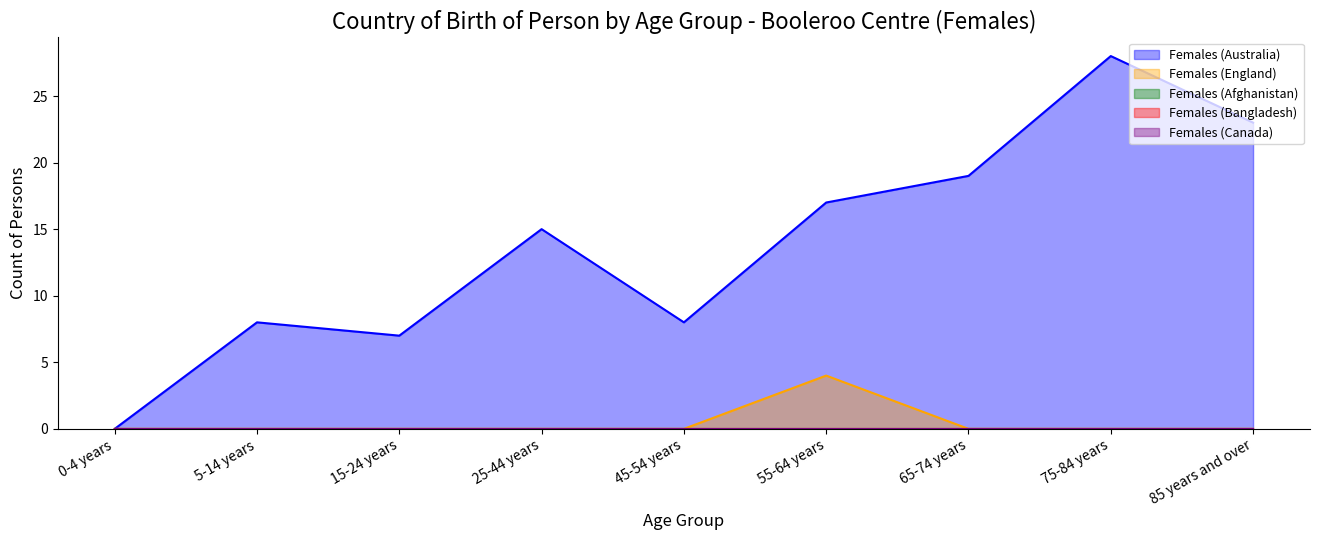

What is the label of the 5th point from the left?

45-54 years